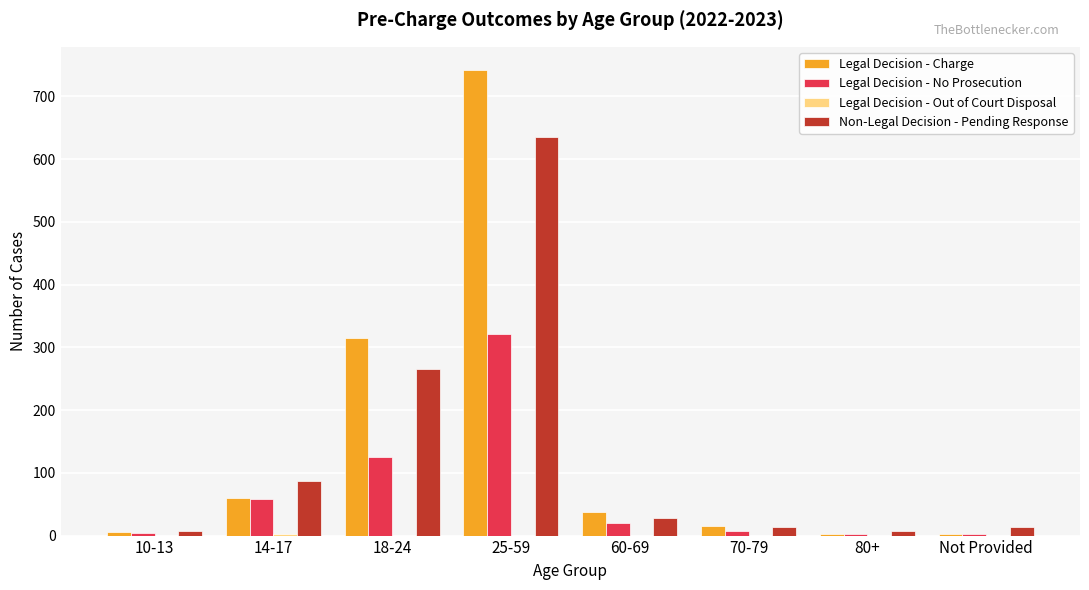

The Non-Legal Decision - Pending Response series shows 409 at 18-24. True or false?

False